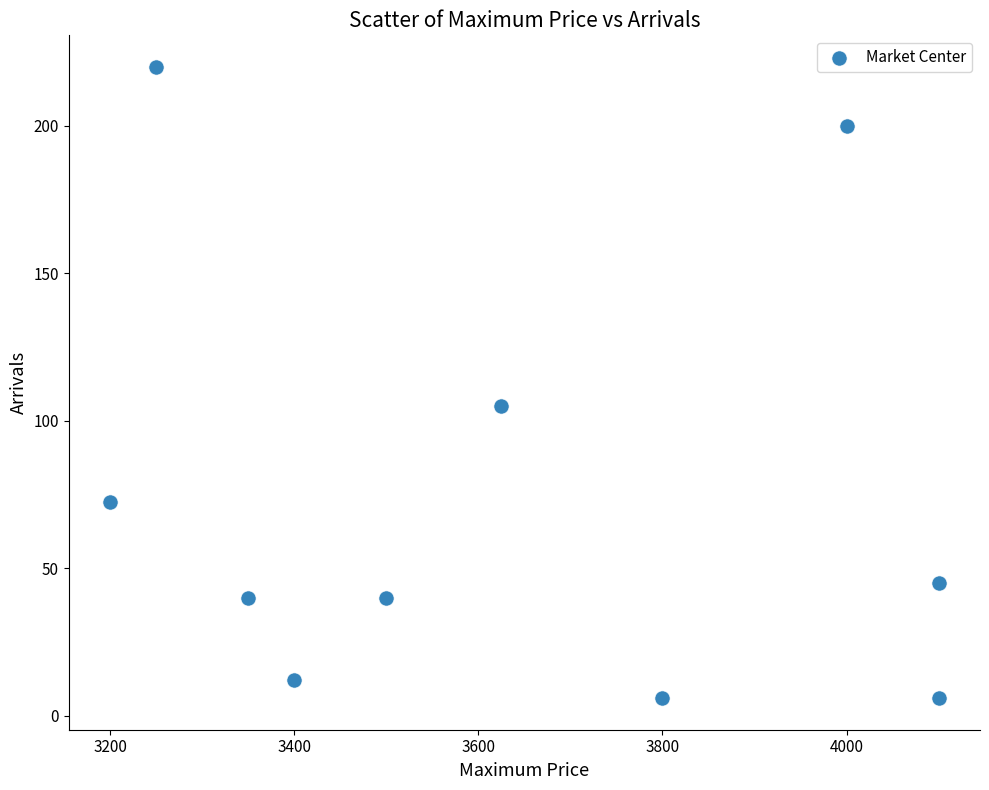

What is the average Y value?

74.7